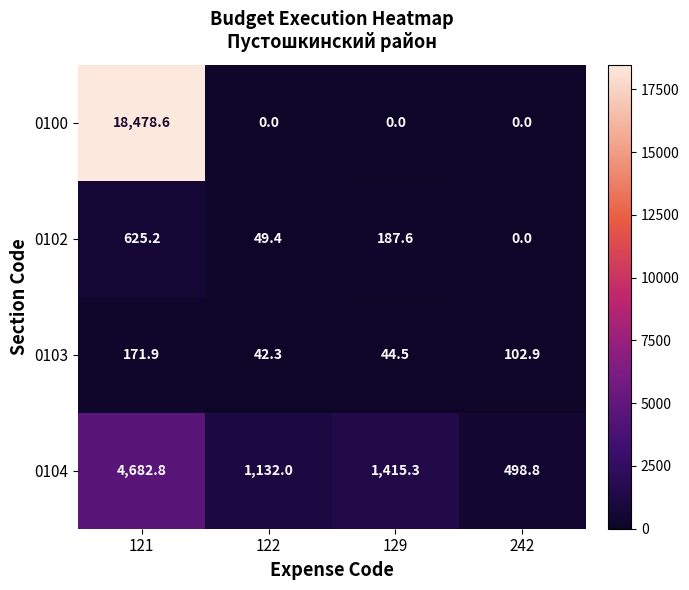

At 122, list the series in order from largest to smallest.

0104, 0102, 0103, 0100